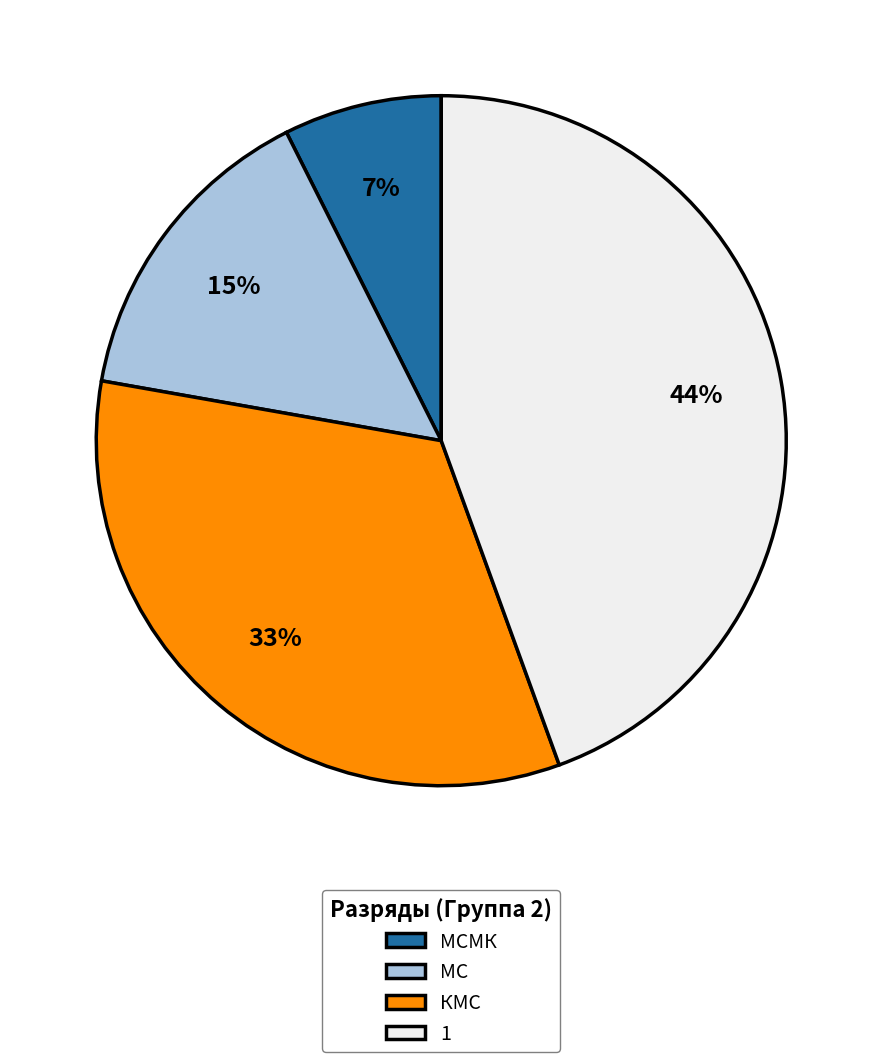

Count the number of slices in the pie.

4